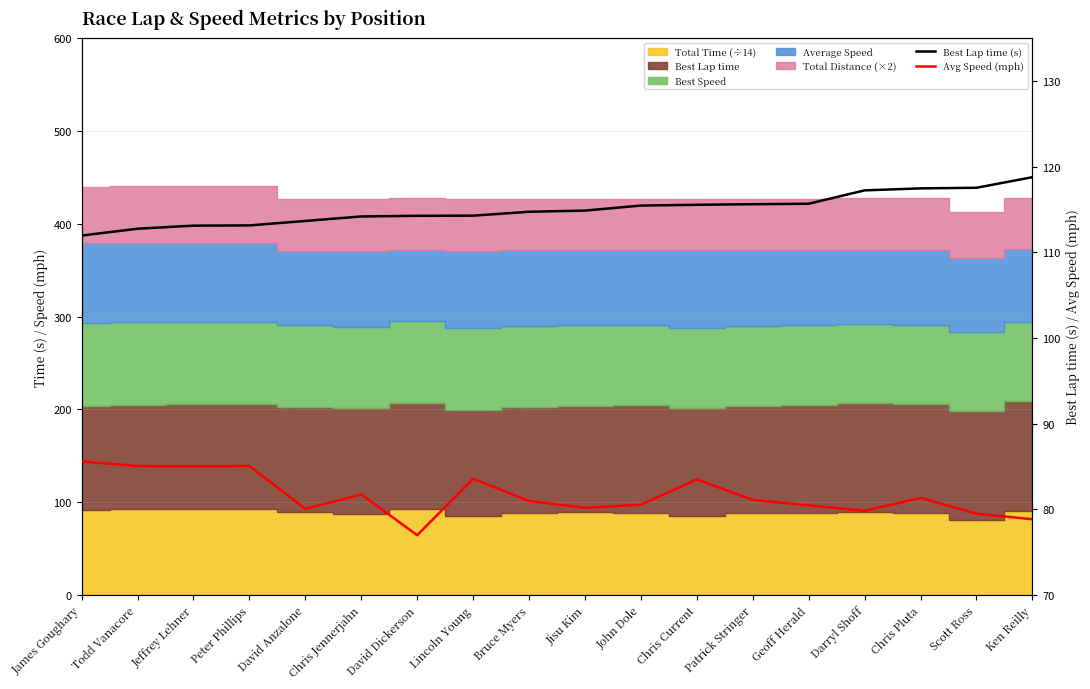

Does the chart have visible grid lines?

Yes